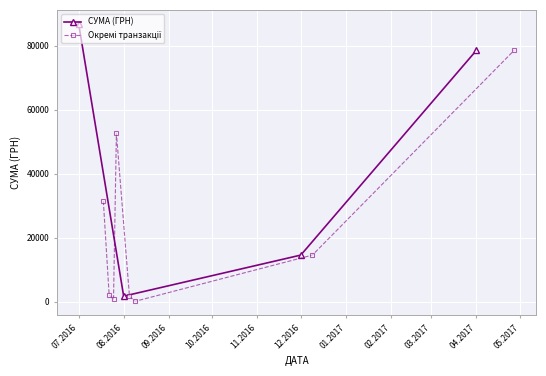

What is the minimum value shown in the chart?

20.2